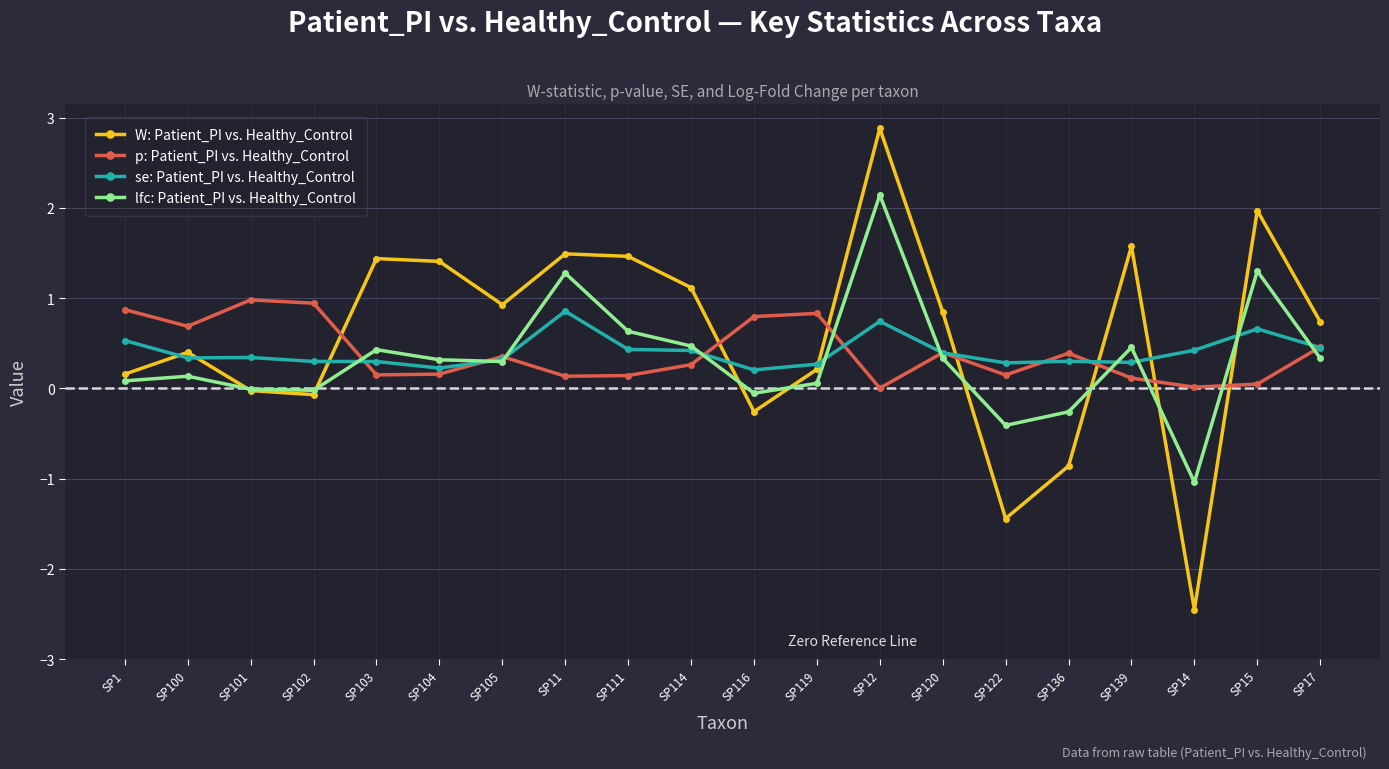

Which series ends up on top after the final intersection of W: Patient_PI vs. Healthy_Control and p: Patient_PI vs. Healthy_Control?

W: Patient_PI vs. Healthy_Control